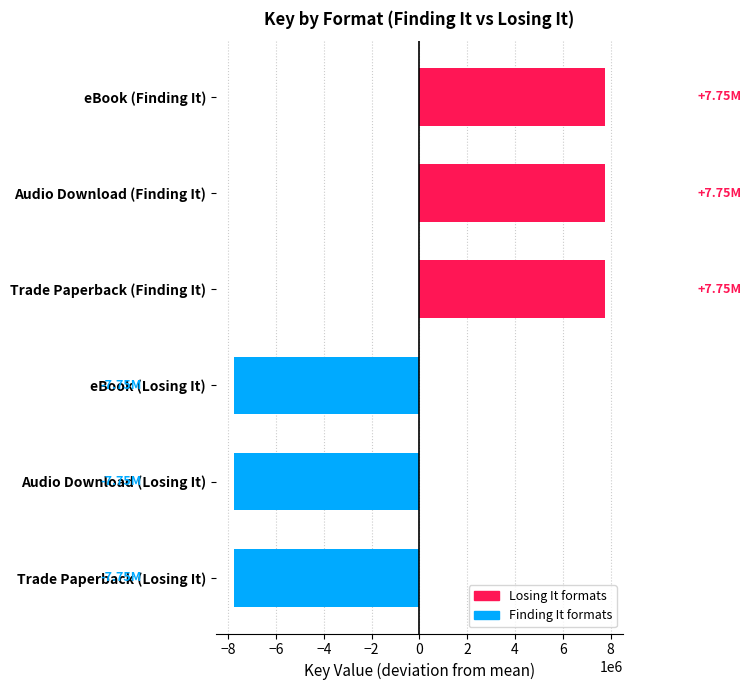

Between Trade Paperback (Losing It) and eBook (Finding It), which is larger?

eBook (Finding It)